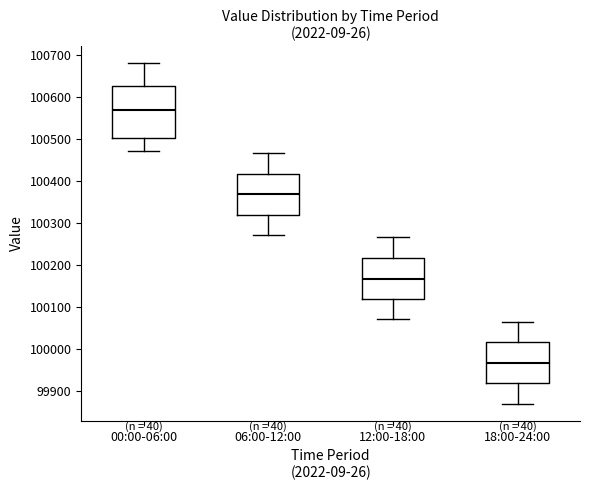

Which box's median line is the highest?

00:00-06:00